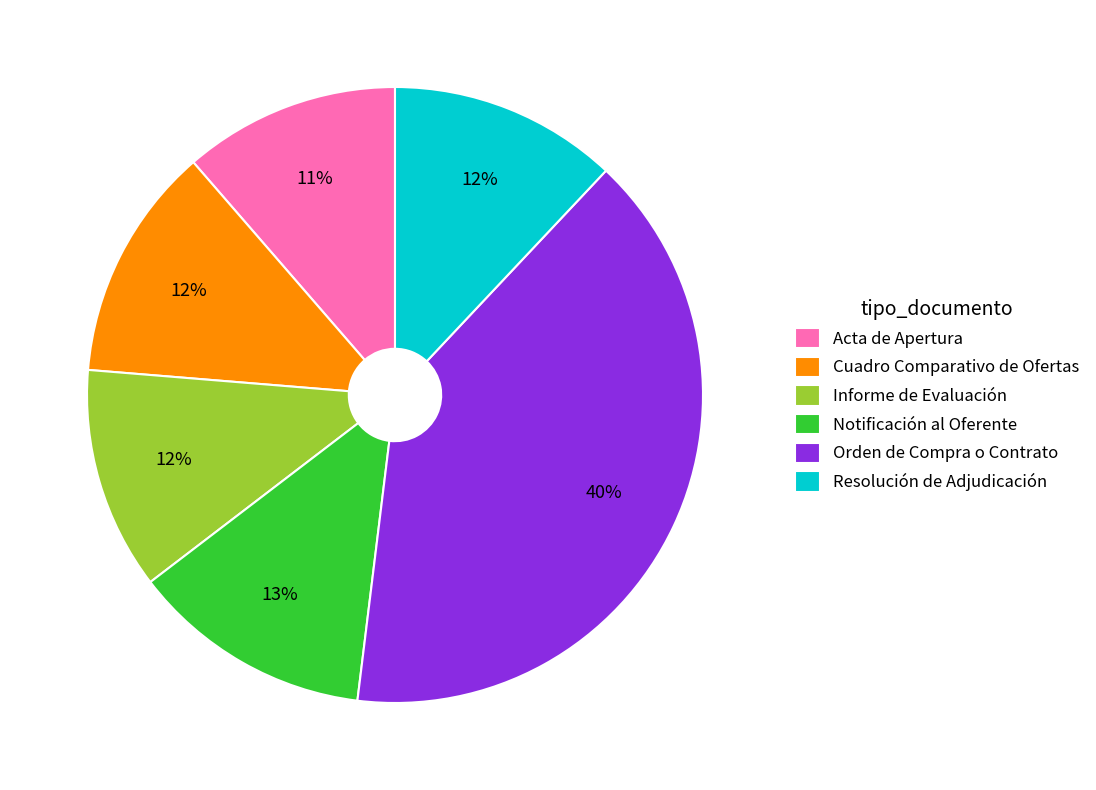

The Orden de Compra o Contrato slice represents 40% of the pie. True or false?

True